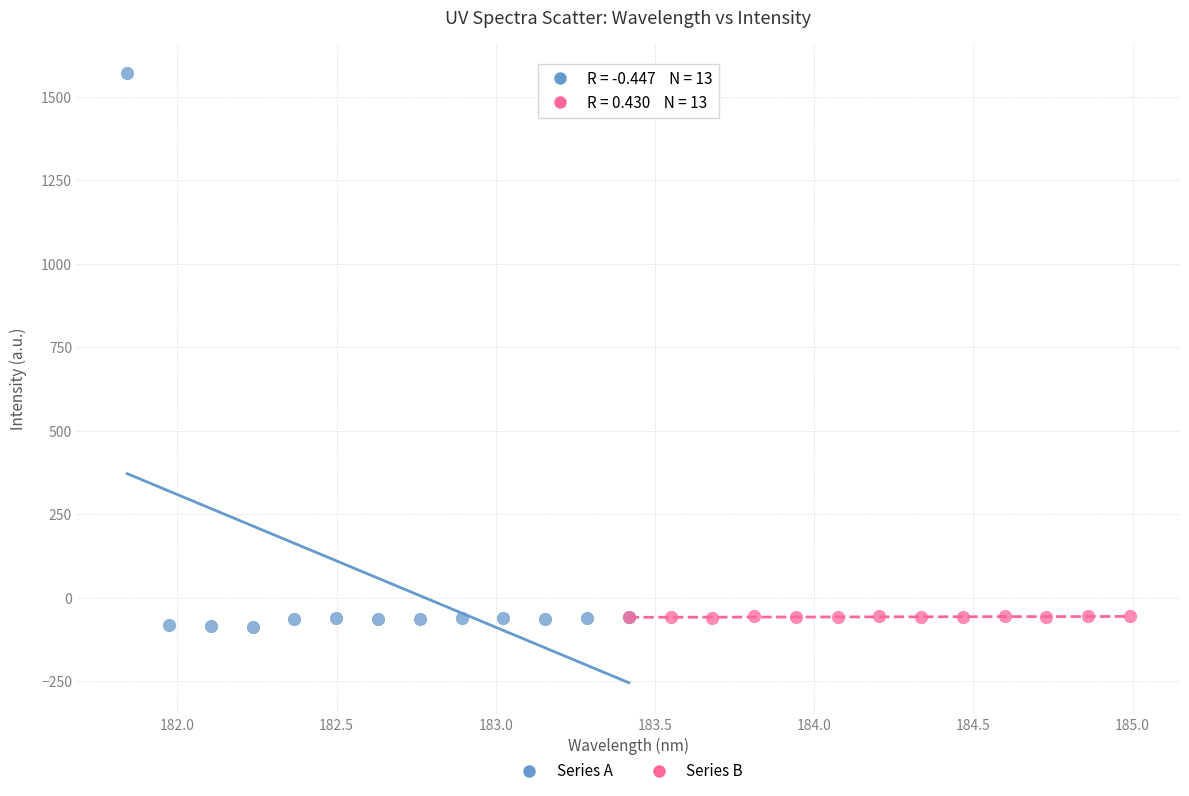

Which series has the widest spread of Y values?

Series A